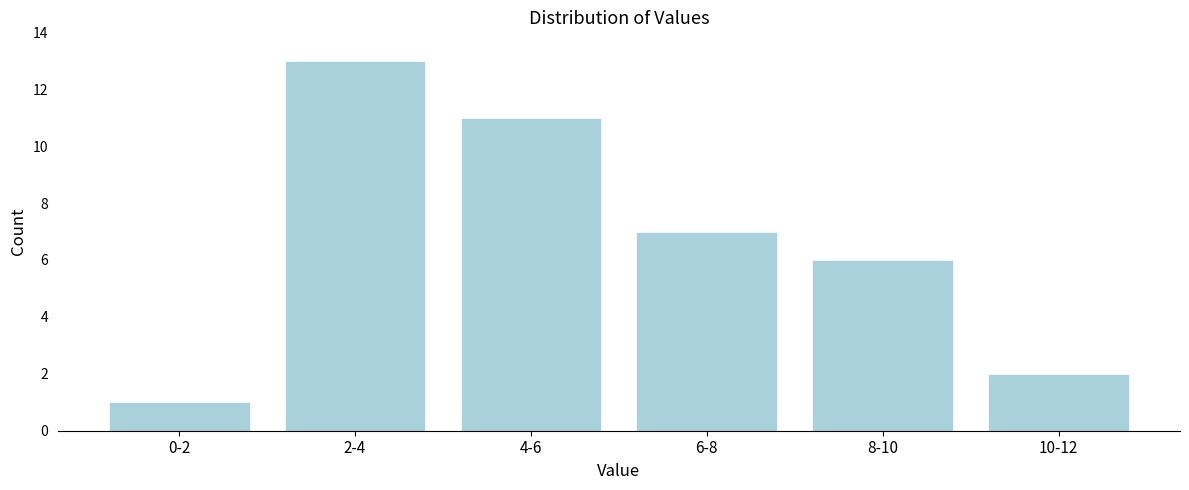

Reading left to right, what are all the values shown in this chart?

0-2=1	2-4=13	4-6=11	6-8=7	8-10=6	10-12=2